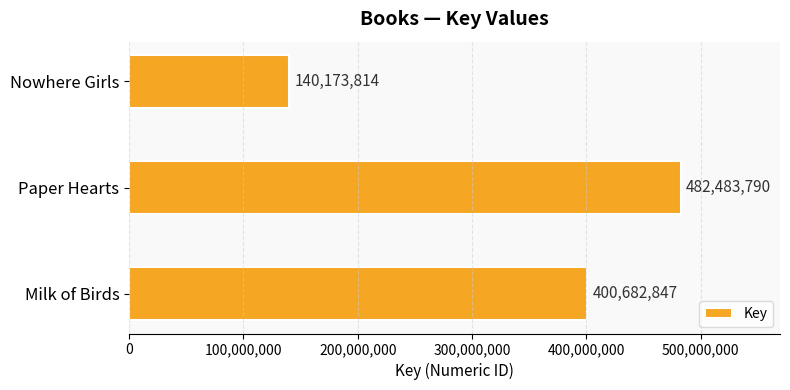

Between Paper Hearts and Milk of Birds, which is larger?

Paper Hearts